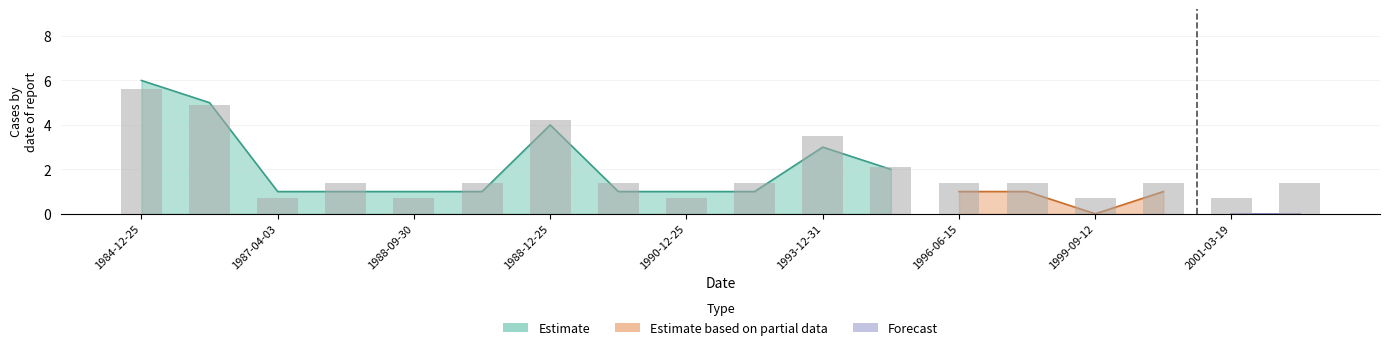

What is the value of the Estimate bar at the 9th from the left?

1